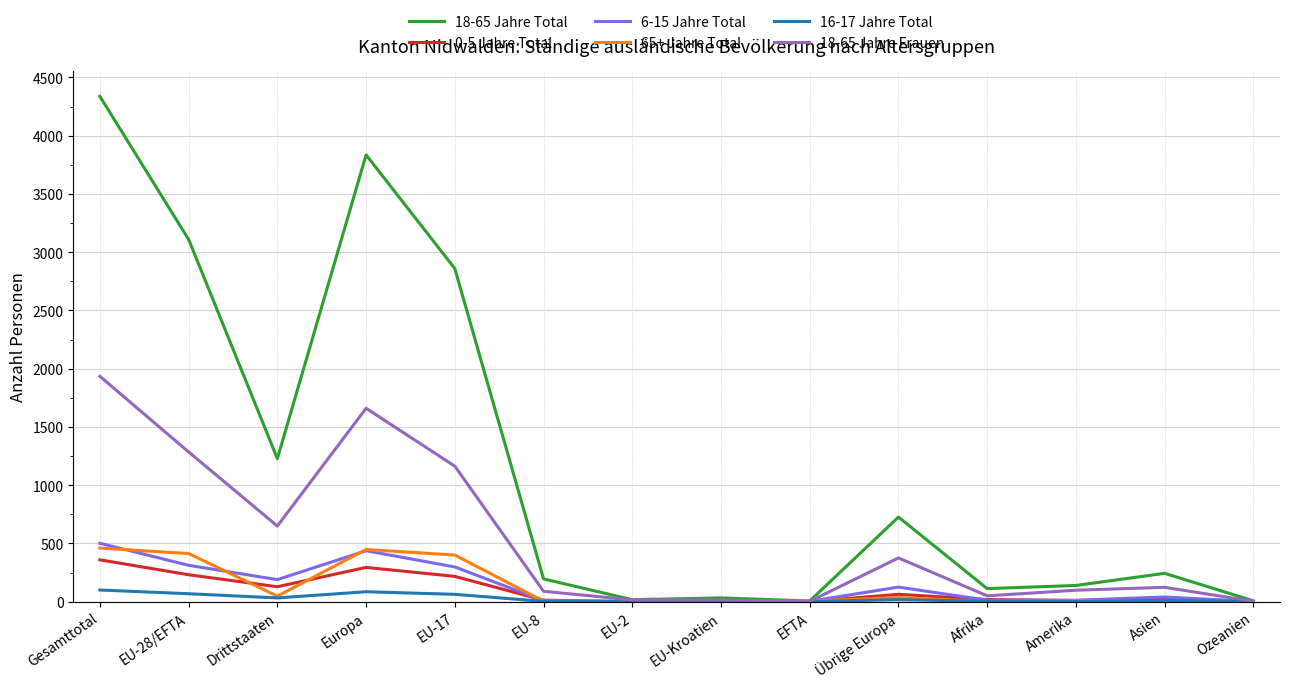

List the series in order of their peak value, lowest first.

16-17 Jahre Total, 0-5 Jahre Total, 65+ Jahre Total, 6-15 Jahre Total, 18-65 Jahre Frauen, 18-65 Jahre Total